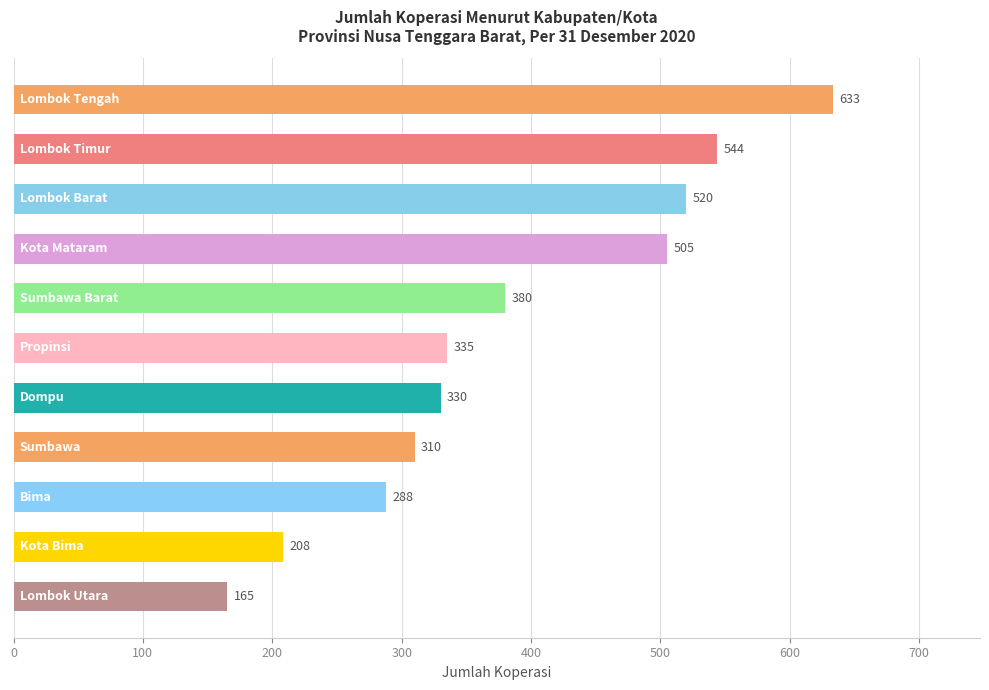

What is the greatest value displayed?

633